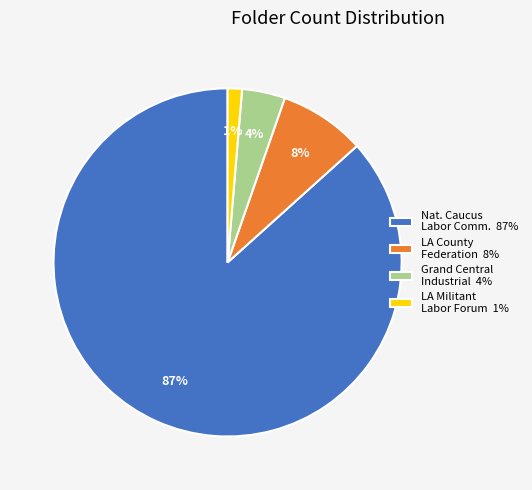

To the nearest percent, what is the difference between the LA County Federation 8% and Nat. Caucus Labor Comm. 87% slice percentages?

79%